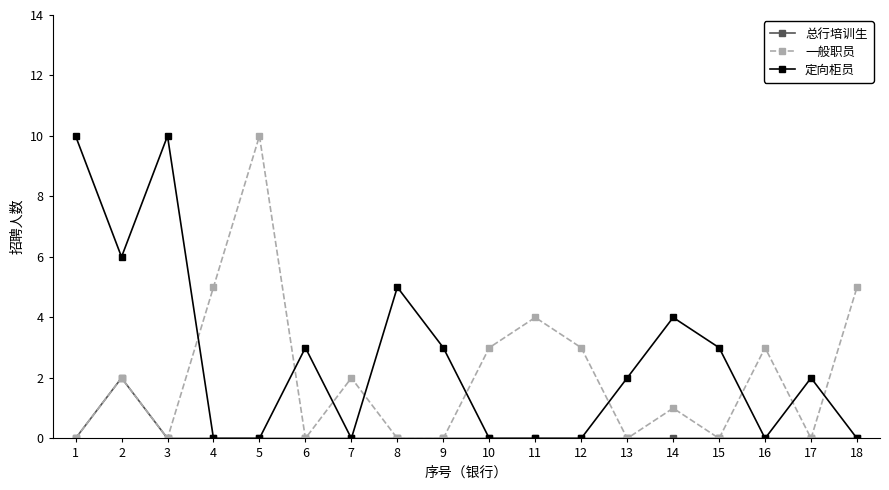

The 一般职员 series shows 0 at 6. True or false?

True